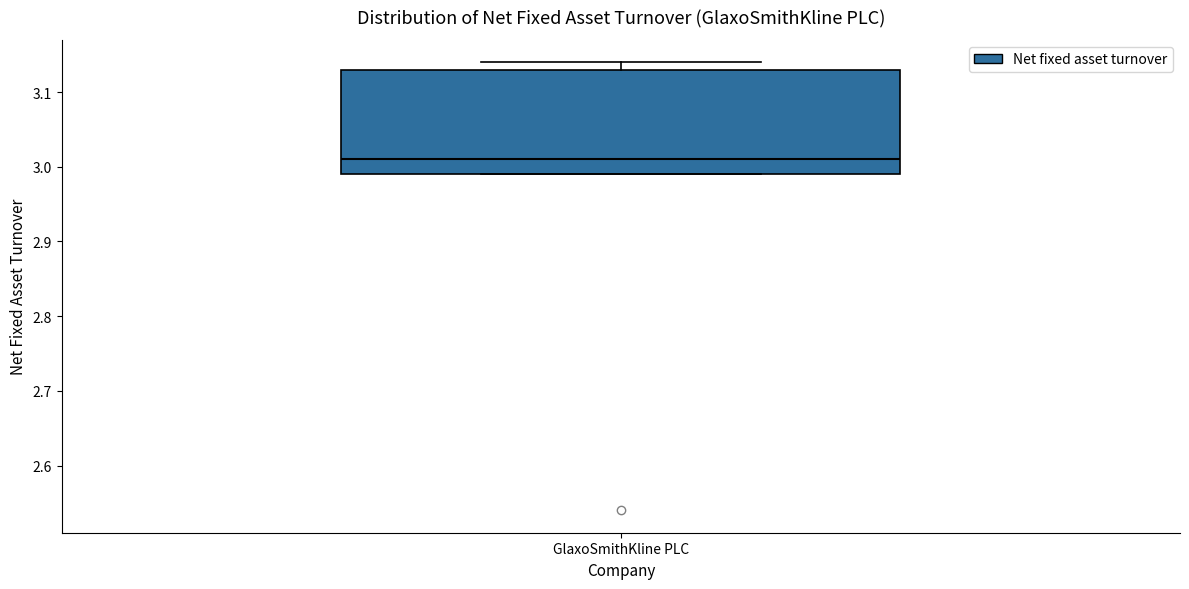

Transcribe this box plot: give where the median line is, the range the box spans, and where the two whiskers end, as read against the y-axis. The values are not printed on the chart, so give them approximately, as read against the axis.

median 3.01, box 2.99 to 3.13, whiskers 2.99 to 3.14